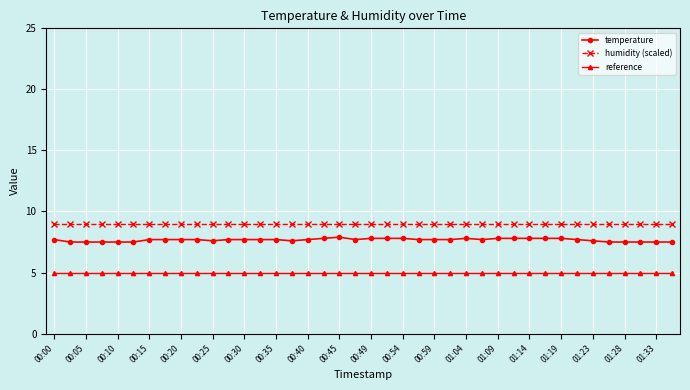

What is the greatest value displayed?

9.0